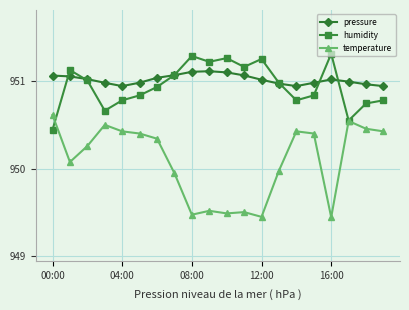

Which series has the widest spread of values?

temperature